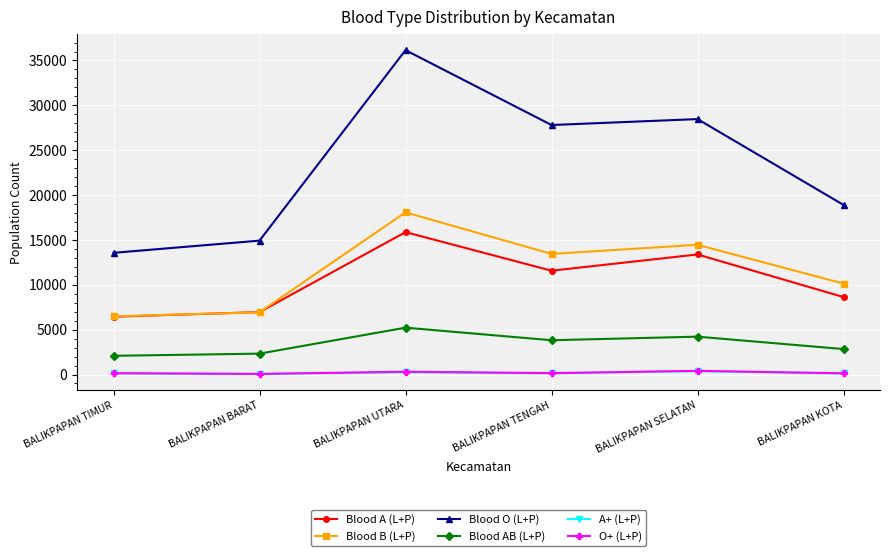

Which series has the largest total across all categories?

Blood O (L+P)